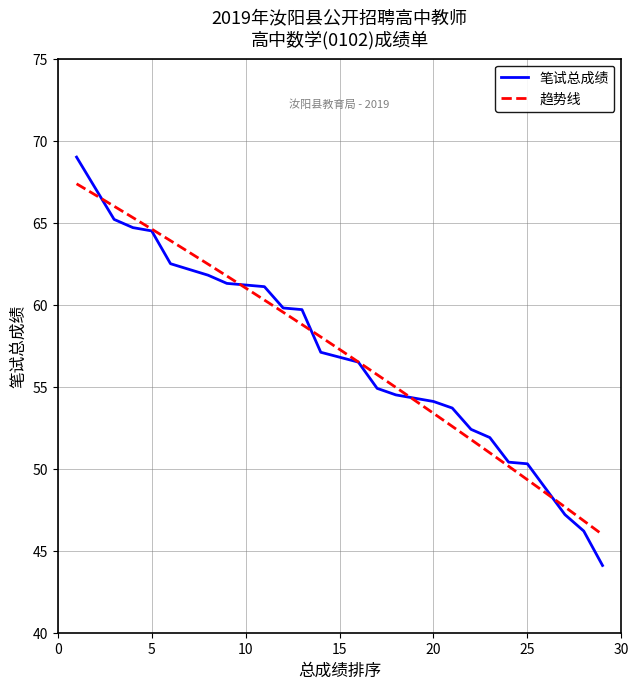

The chart shows a value of 94.9 at 6. True or false?

False